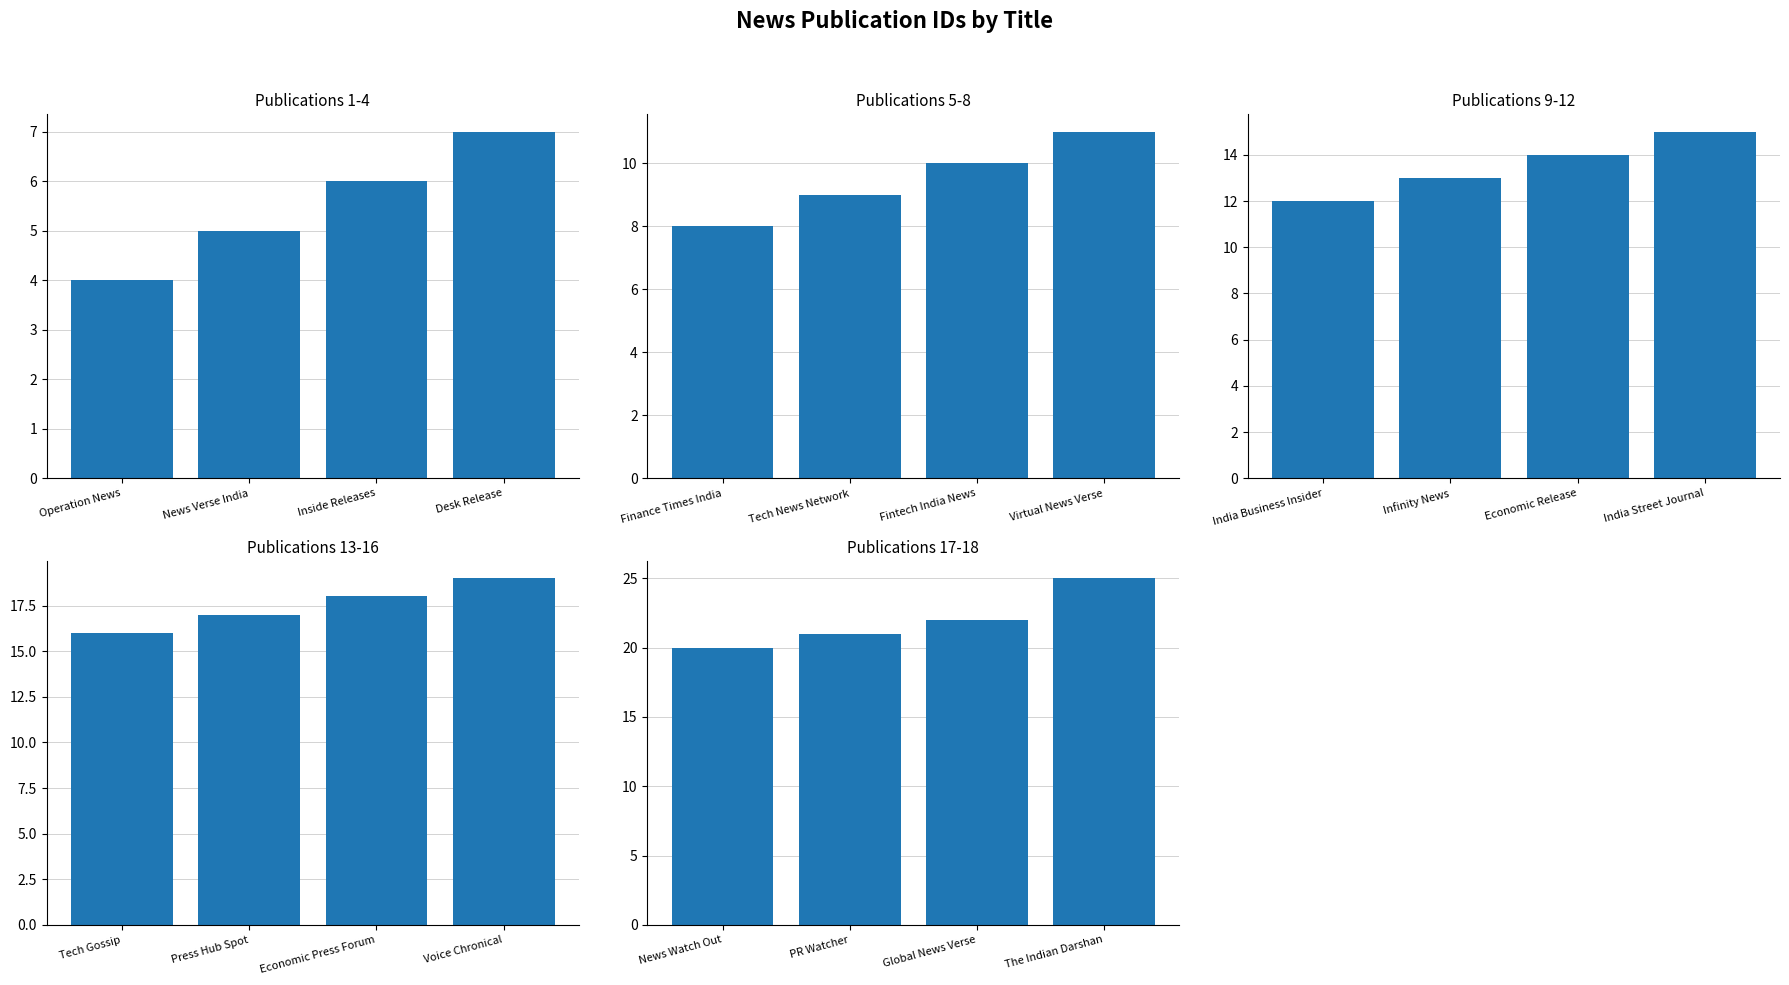

Reading left to right, list all the values displayed in this chart.

Publications 1-4: 4	5	6	7
Publications 5-8: 8	9	10	11
Publications 9-12: 12	13	14	15
Publications 13-16: 16	17	18	19
Publications 17-18: 20	21	22	25